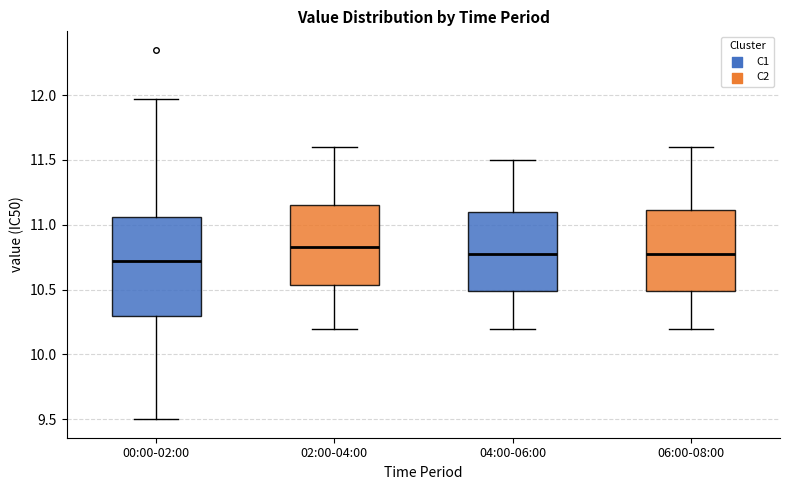

Reading left to right, read every box against the y-axis: the position of its median line, the range the box covers, and the ends of its whiskers. The values are not printed on the chart, so give them approximately, as read against the axis.

00:00-02:00: median 10.70, box 10.30 to 11.05, whiskers 9.50 to 11.95
02:00-04:00: median 10.85, box 10.55 to 11.15, whiskers 10.20 to 11.60
04:00-06:00: median 10.80, box 10.50 to 11.10, whiskers 10.20 to 11.50
06:00-08:00: median 10.80, box 10.50 to 11.10, whiskers 10.20 to 11.60